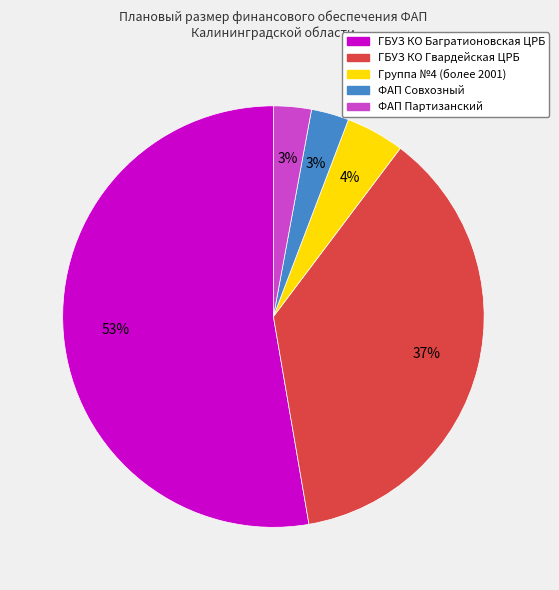

How many slices are in this pie chart?

5